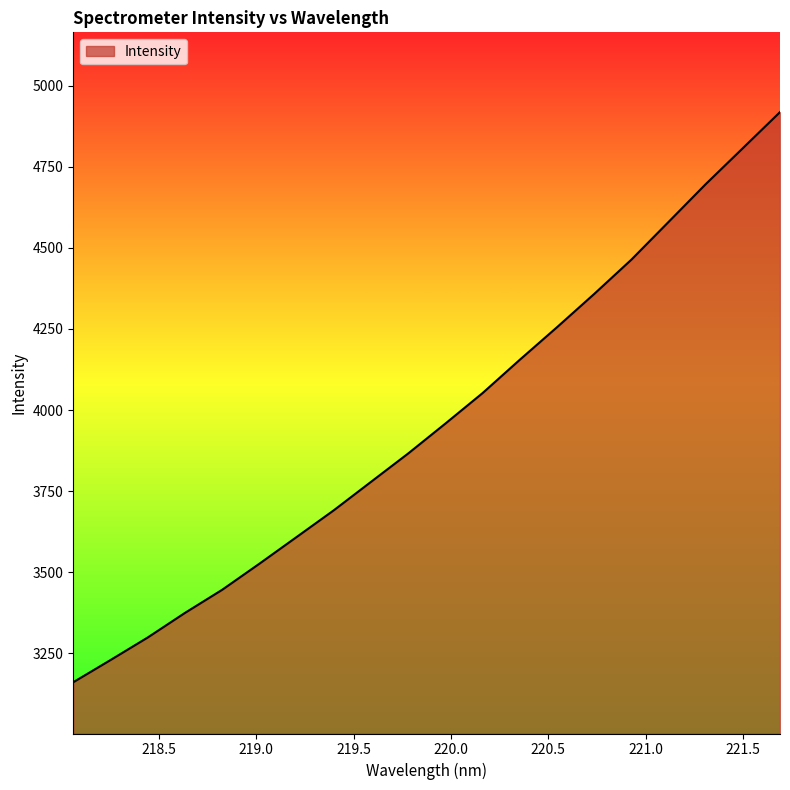

What is the minimum value shown in the chart?

3161.1